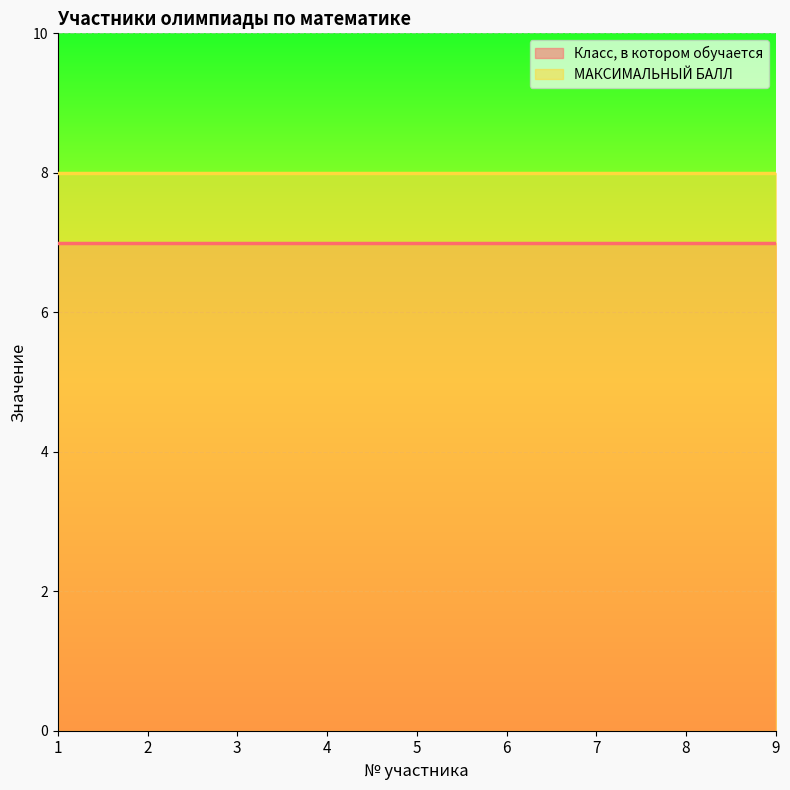

What are all the series names shown in the legend?

Класс, в котором обучается, МАКСИМАЛЬНЫЙ БАЛЛ